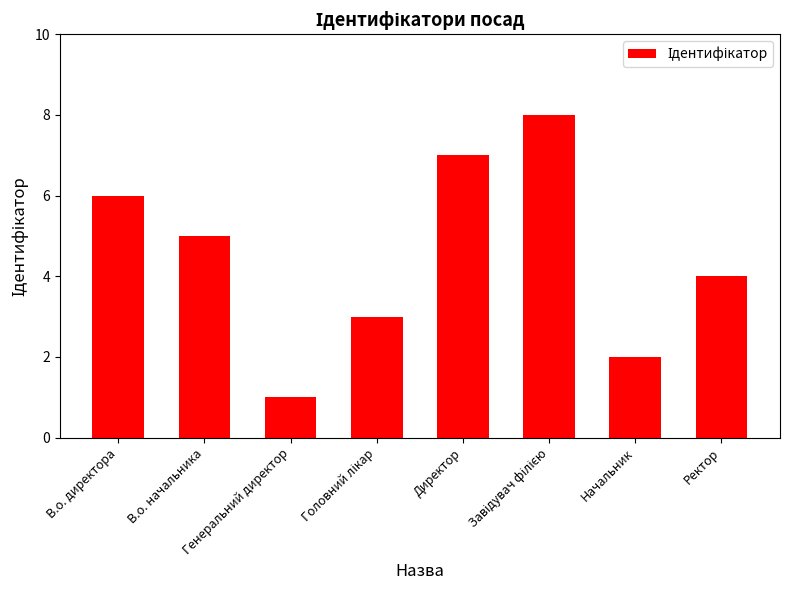

What is the maximum value shown in the chart?

8